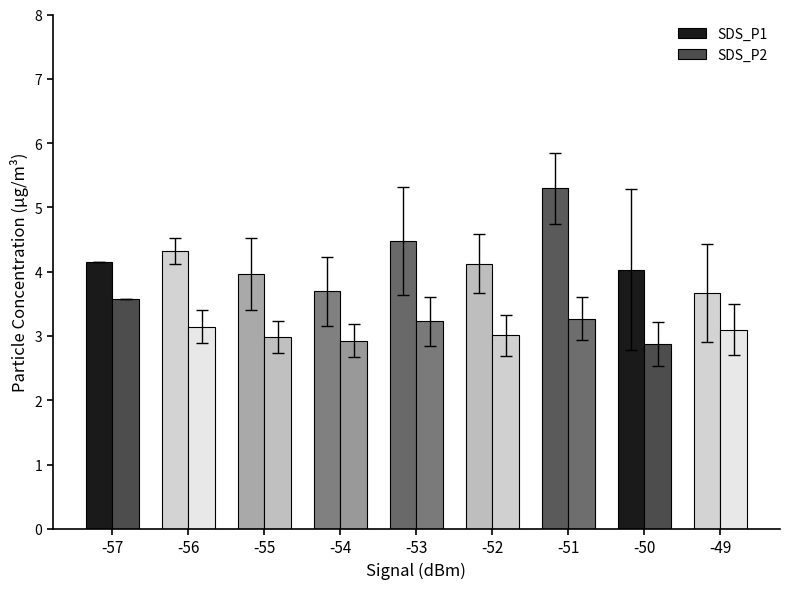

What is the sum of all SDS_P2 values?

28.1